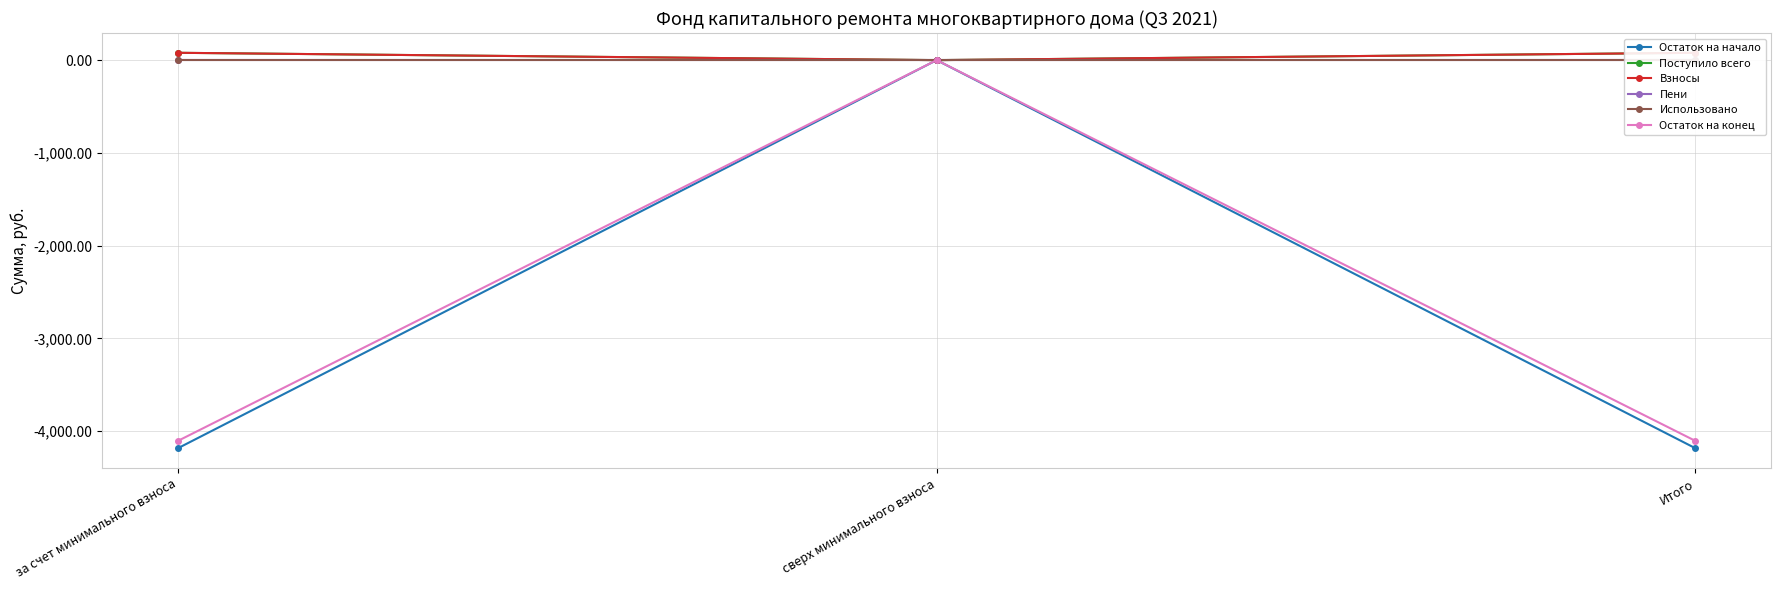

Is this an area chart (filled region under the line)?

No